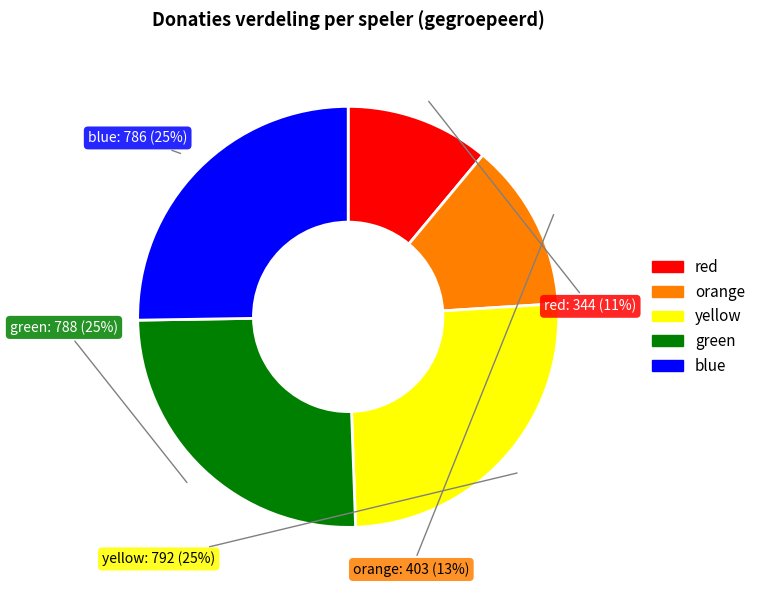

To the nearest percent, what is the average slice percentage?

20%